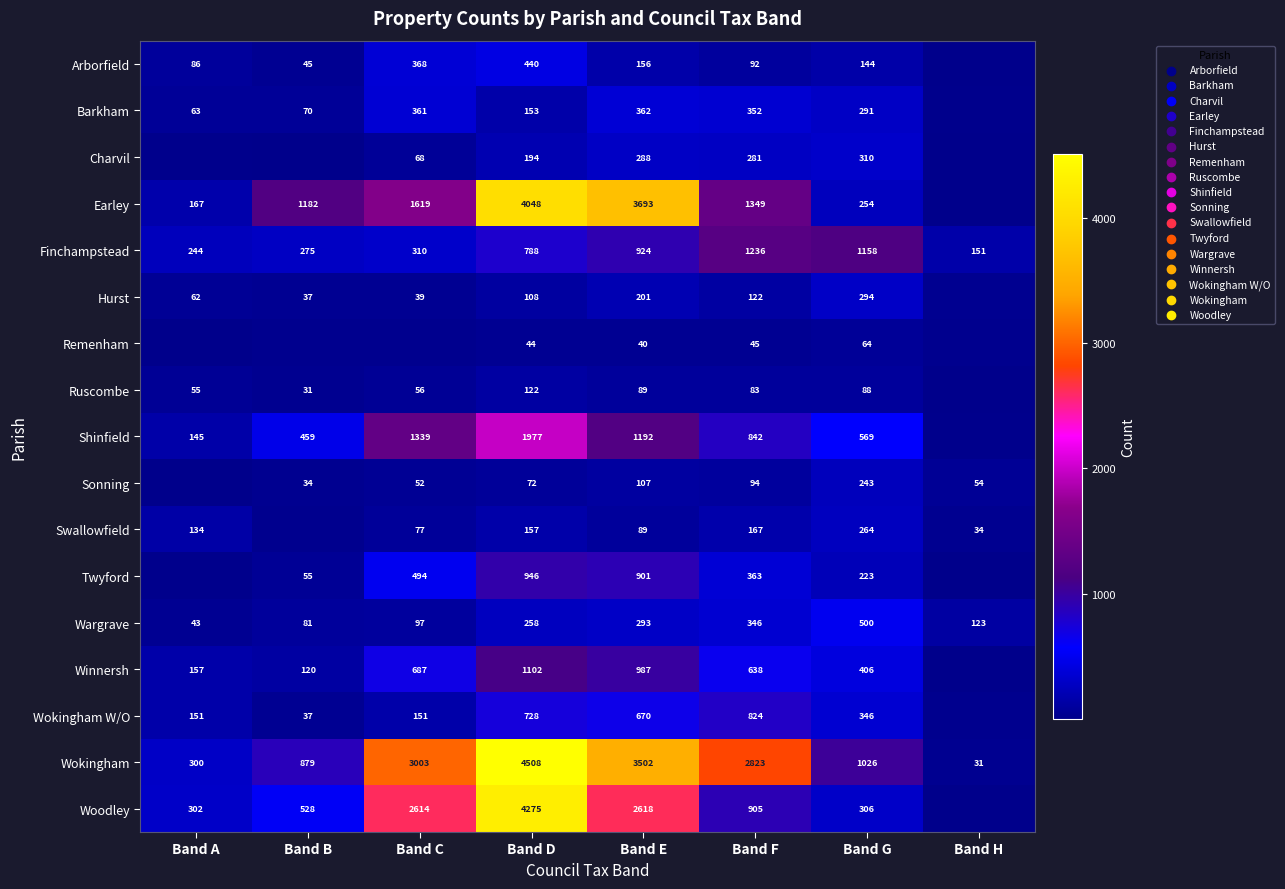

What is the sum of all Wokingham values?

16072